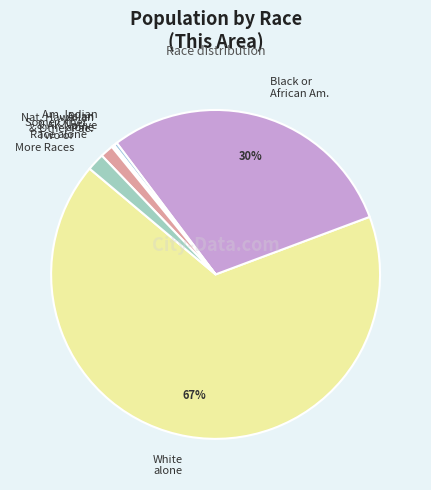

What percentage is the Some Other Race alone slice, to the nearest percent?

1%